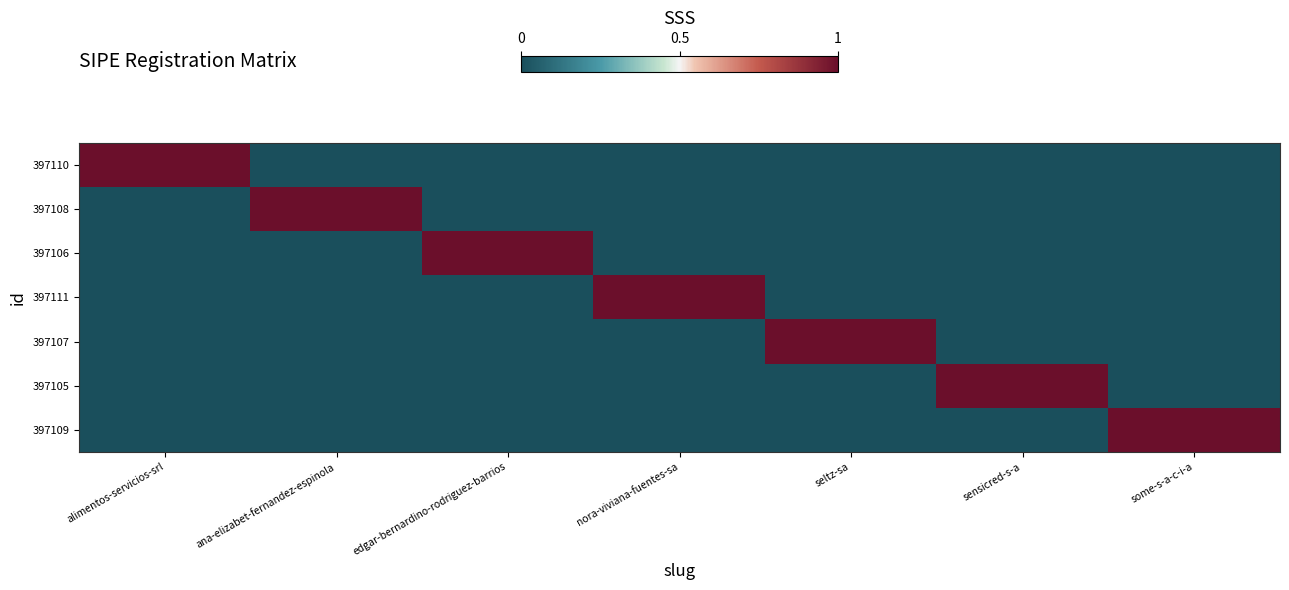

Which has a higher value, seltz-sa or edgar-bernardino-rodriguez-barrios?

seltz-sa